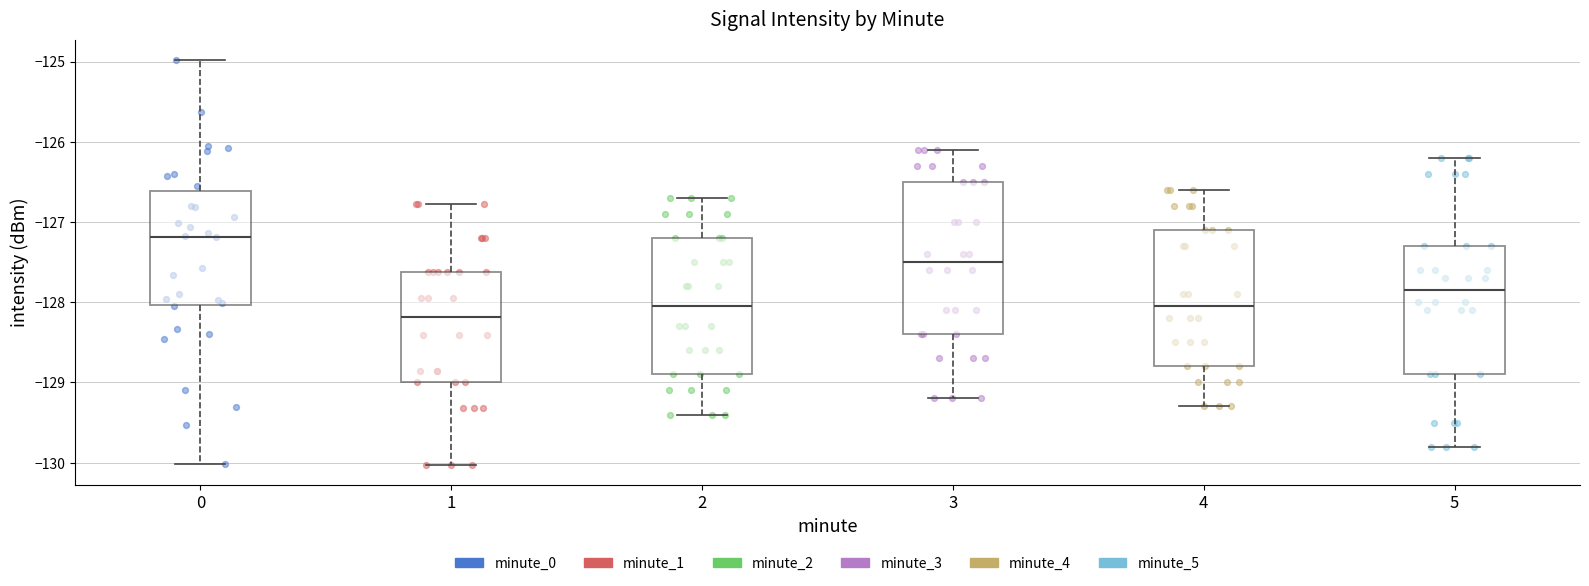

Reading left to right, read every box against the y-axis: the position of its median line, the range the box covers, and the ends of its whiskers. The values are not printed on the chart, so give them approximately, as read against the axis.

0: median -127.2, box -128.0 to -126.6, whiskers -130.0 to -125.0
1: median -128.2, box -129.0 to -127.6, whiskers -130.0 to -126.8
2: median -128.0, box -128.9 to -127.2, whiskers -129.4 to -126.7
3: median -127.5, box -128.4 to -126.5, whiskers -129.2 to -126.1
4: median -128.0, box -128.8 to -127.1, whiskers -129.3 to -126.6
5: median -127.8, box -128.9 to -127.3, whiskers -129.8 to -126.2